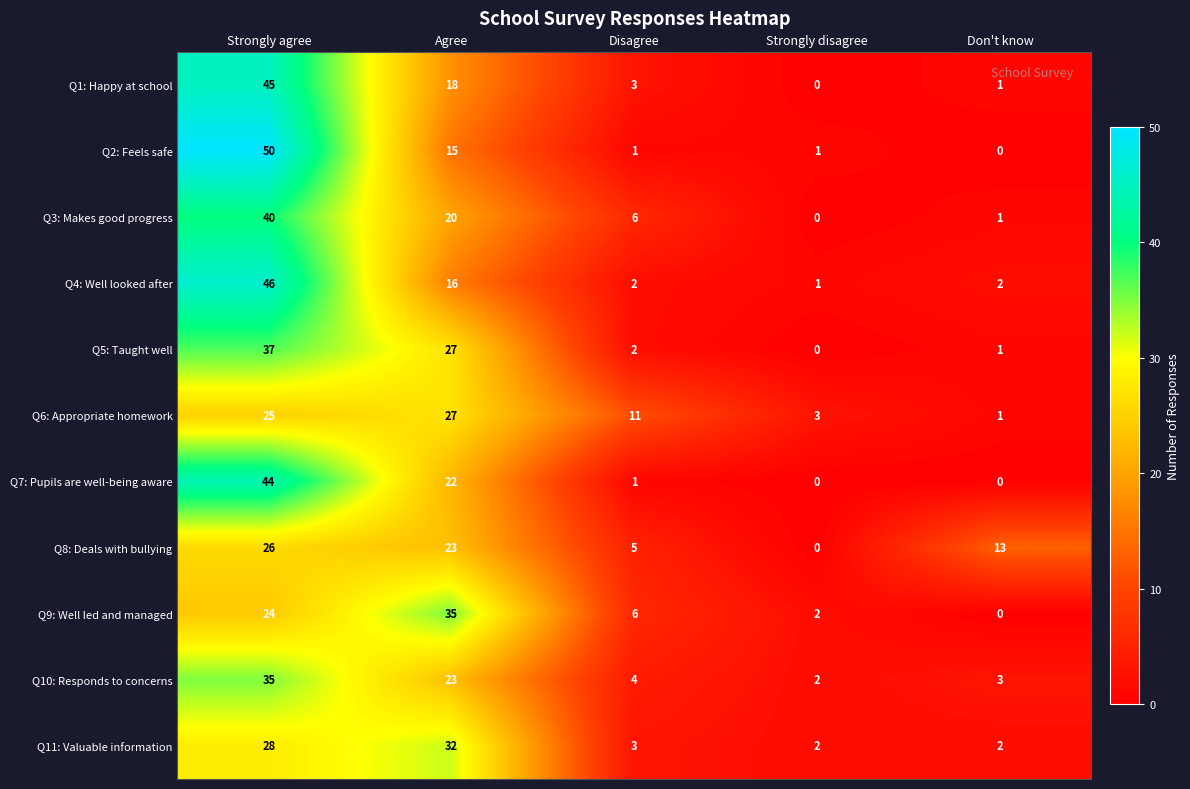

How many data points in Q9: Well led and managed are less than 6?

2